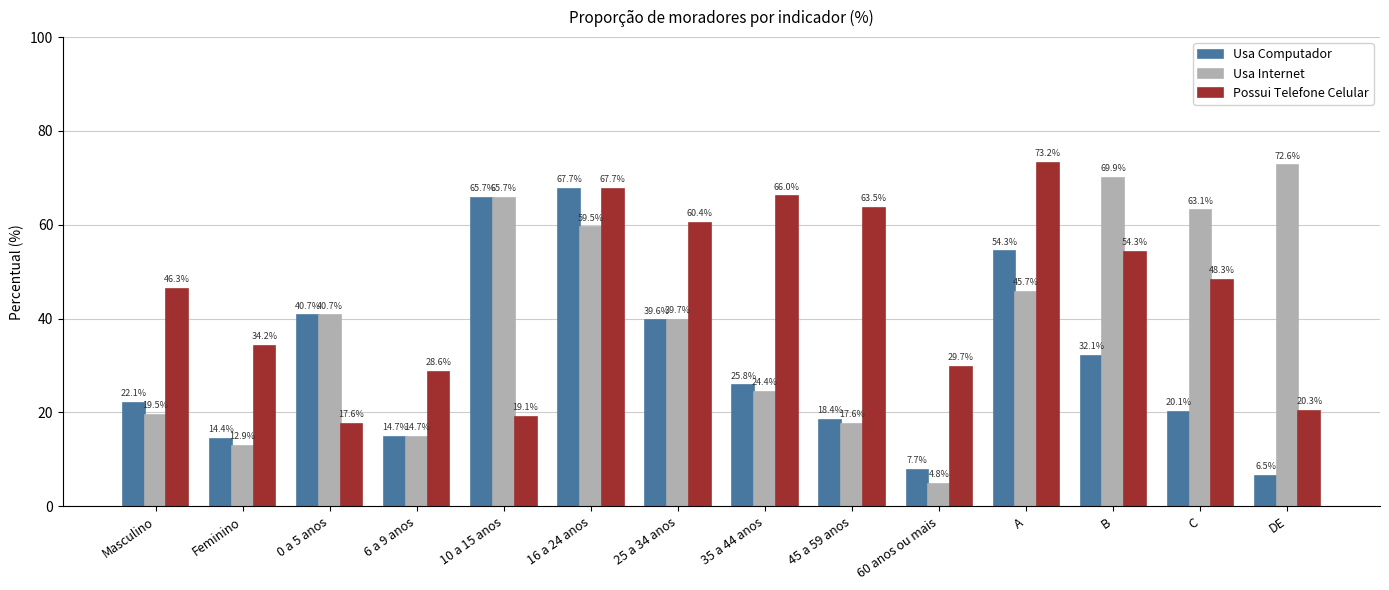

Between 0 a 5 anos and B, which series saw the biggest shift?

Possui Telefone Celular